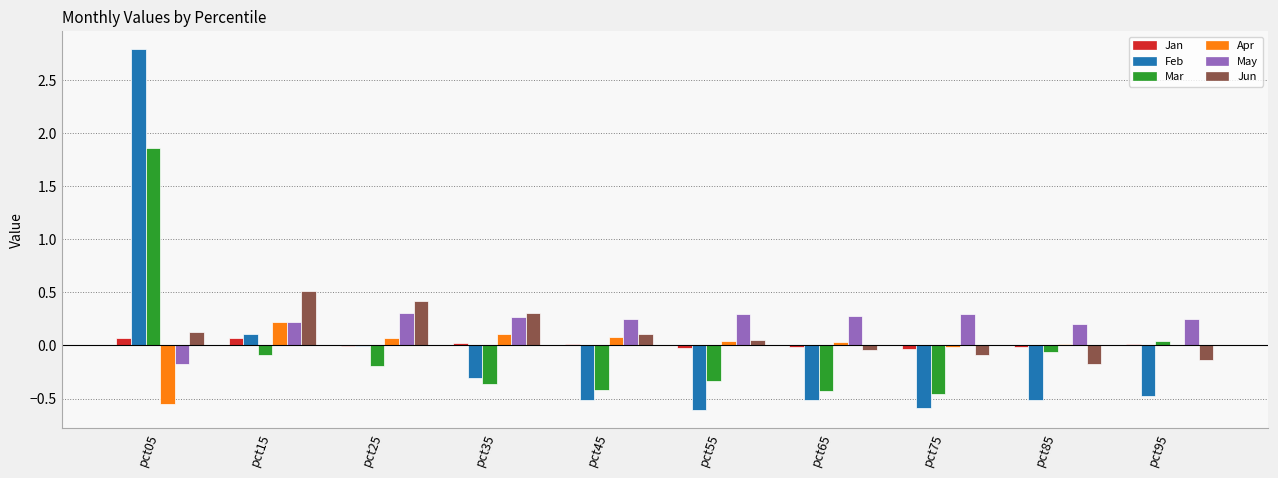

How many groups of bars are there?

10